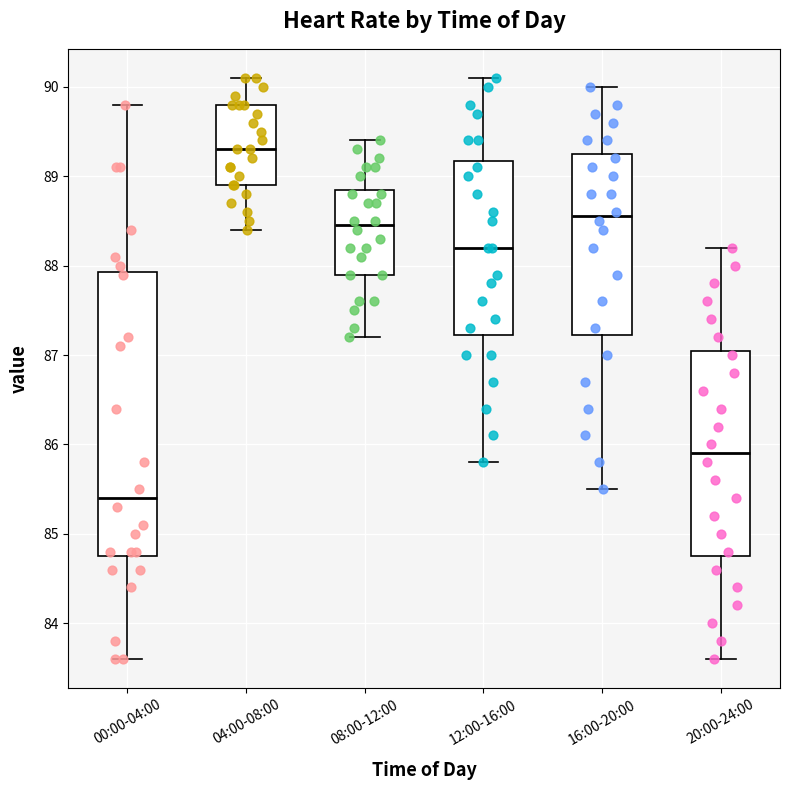

Reading left to right, read every box against the y-axis: the position of its median line, the range the box covers, and the ends of its whiskers. The values are not printed on the chart, so give them approximately, as read against the axis.

00:00-04:00: median 85.4, box 84.8 to 87.9, whiskers 83.6 to 89.8
04:00-08:00: median 89.3, box 88.9 to 89.8, whiskers 88.4 to 90.1
08:00-12:00: median 88.5, box 87.9 to 88.9, whiskers 87.2 to 89.4
12:00-16:00: median 88.2, box 87.2 to 89.2, whiskers 85.8 to 90.1
16:00-20:00: median 88.6, box 87.2 to 89.3, whiskers 85.5 to 90.0
20:00-24:00: median 85.9, box 84.8 to 87.1, whiskers 83.6 to 88.2